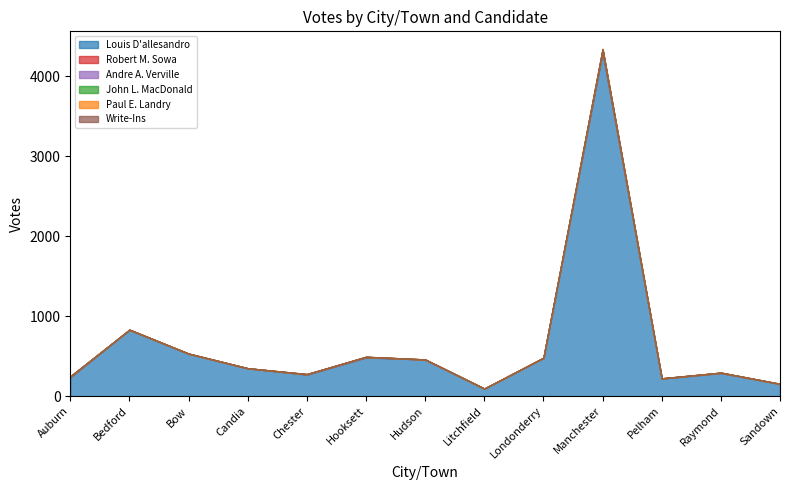

What is the sum of all Andre A. Verville values?

12